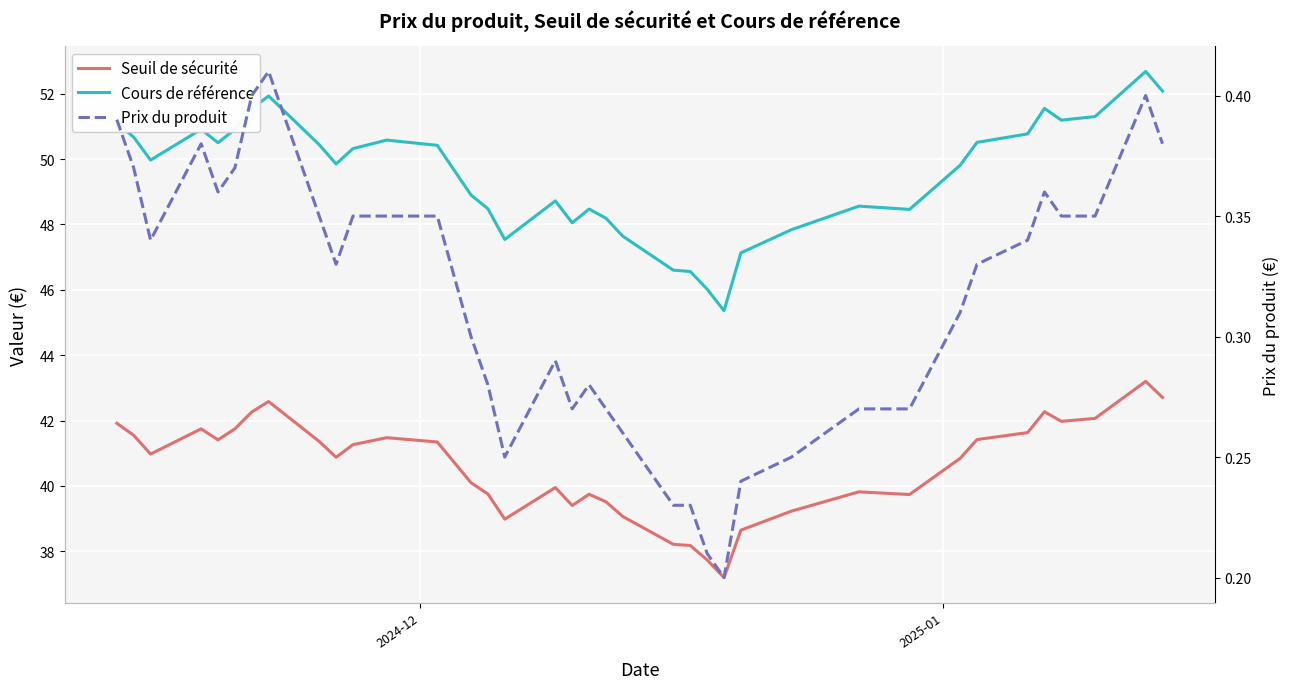

Which series has the widest spread of values?

Cours de référence